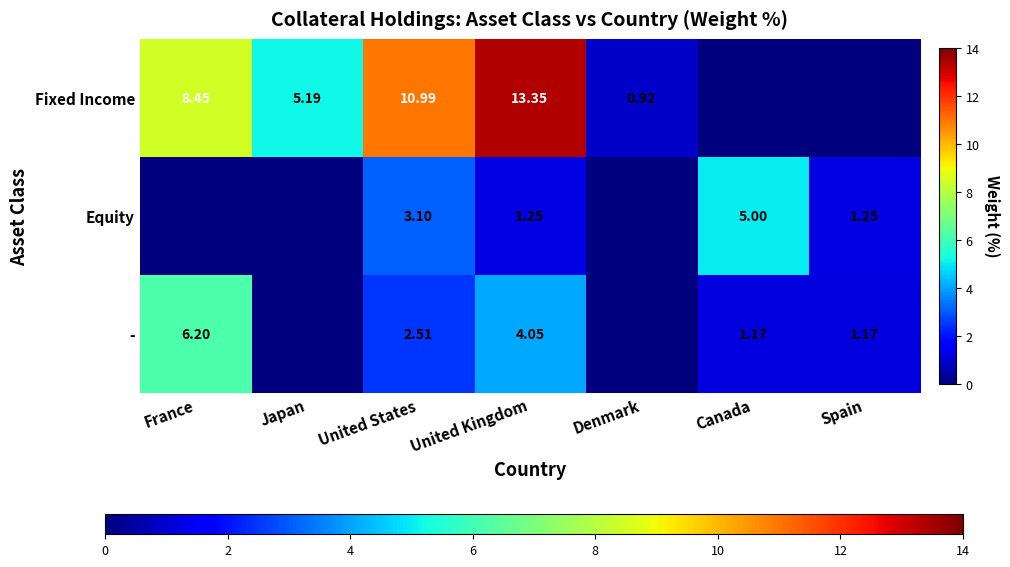

Read the Equity value at United Kingdom.

1.2